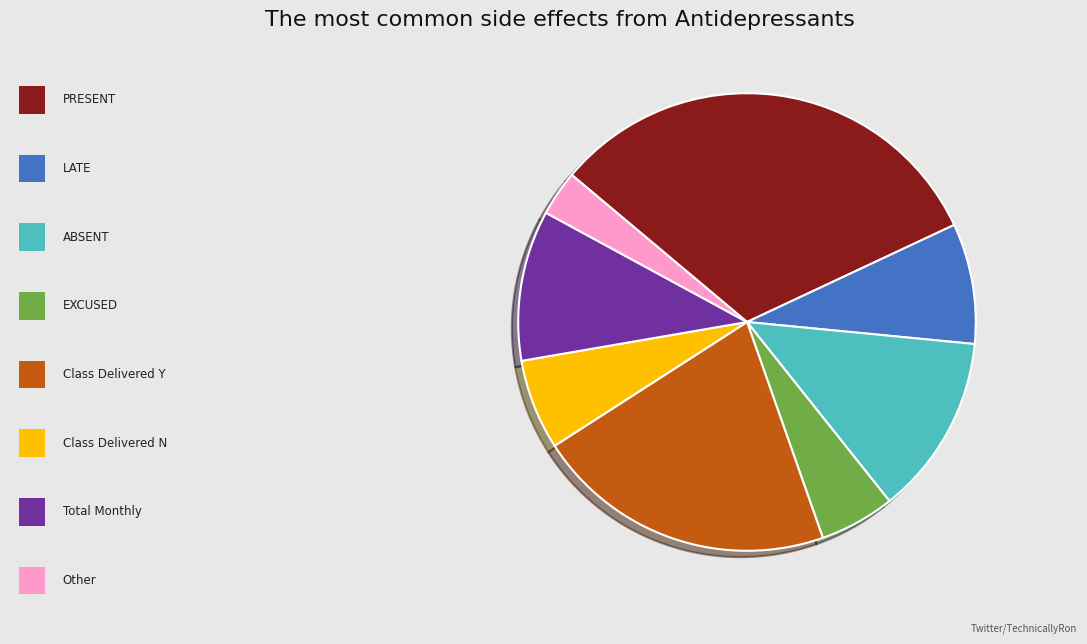

Is there a majority slice in this chart?

No